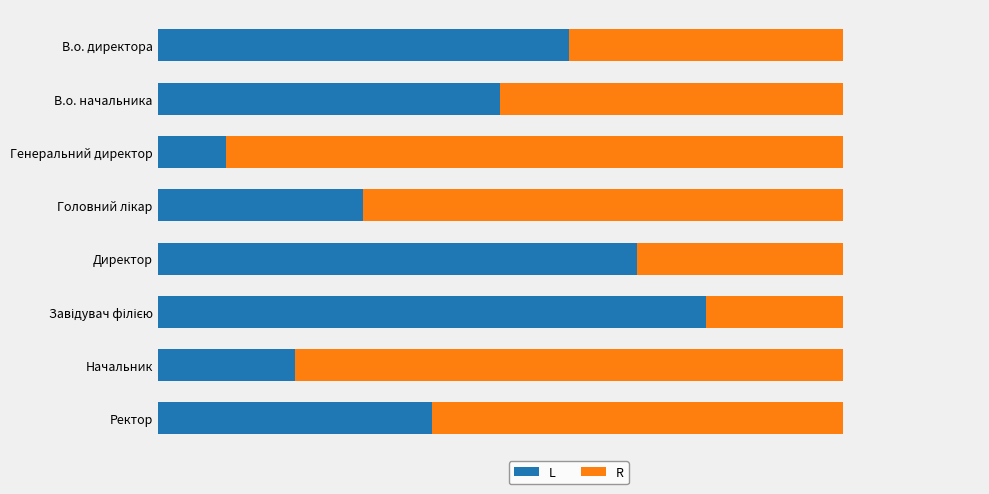

What are all the series names shown in the legend?

L, R